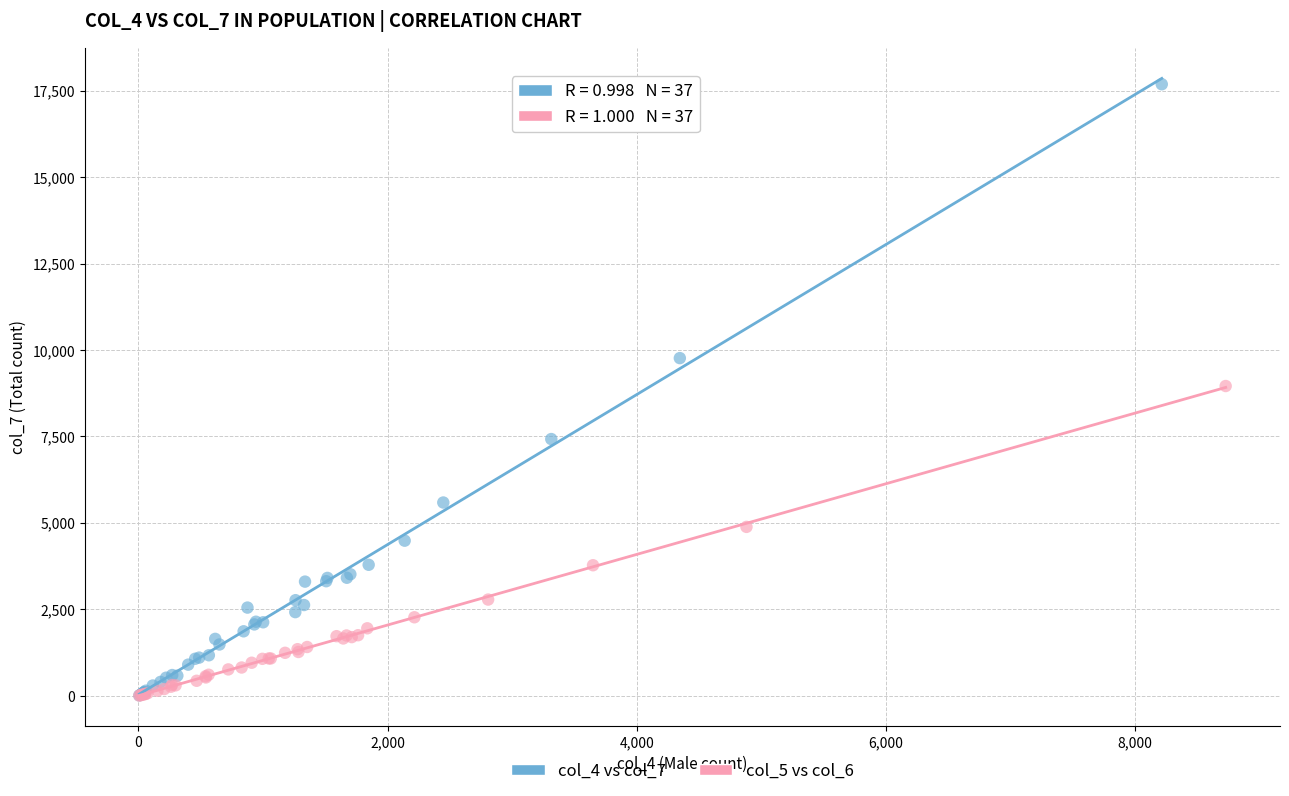

Which series reaches the maximum Y coordinate?

col_4 vs col_7